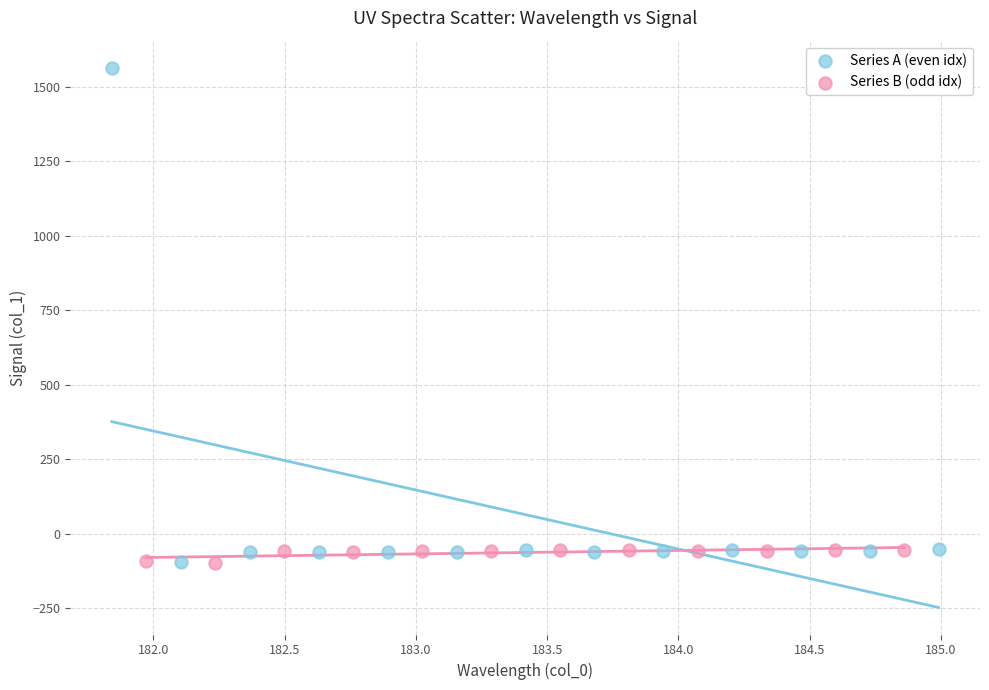

What are all the series names shown in the legend?

Series A (even idx), Series B (odd idx)